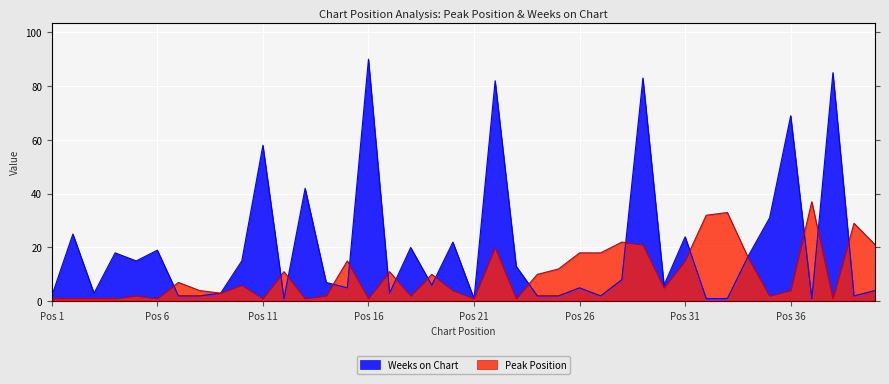

What is the value of the Peak Position point at the 28th from the left?

22